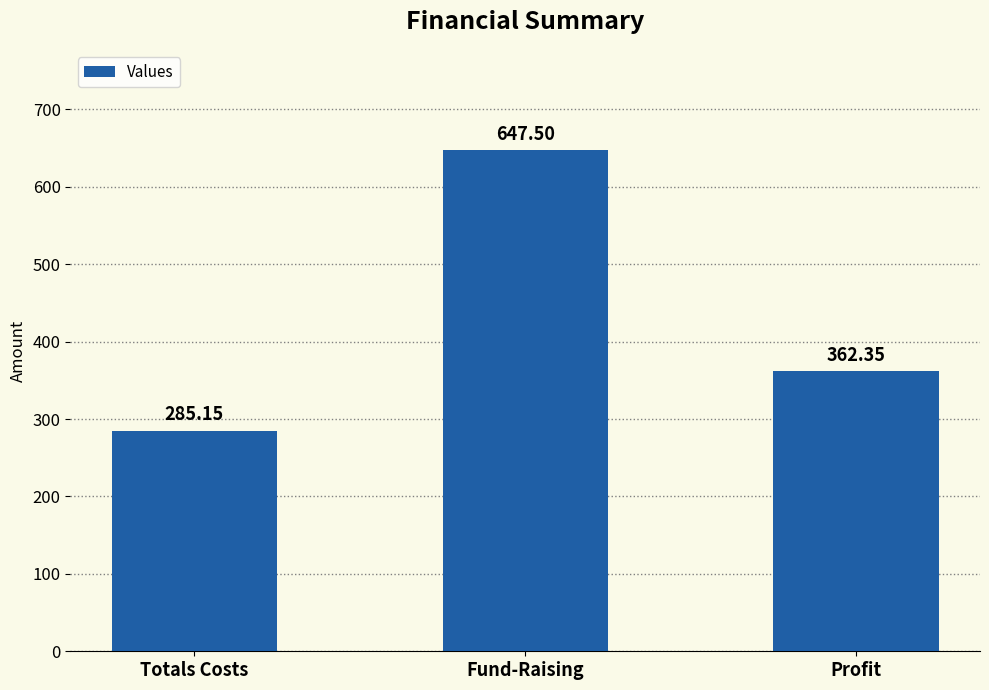

At which label is the value closest to 466?

Profit